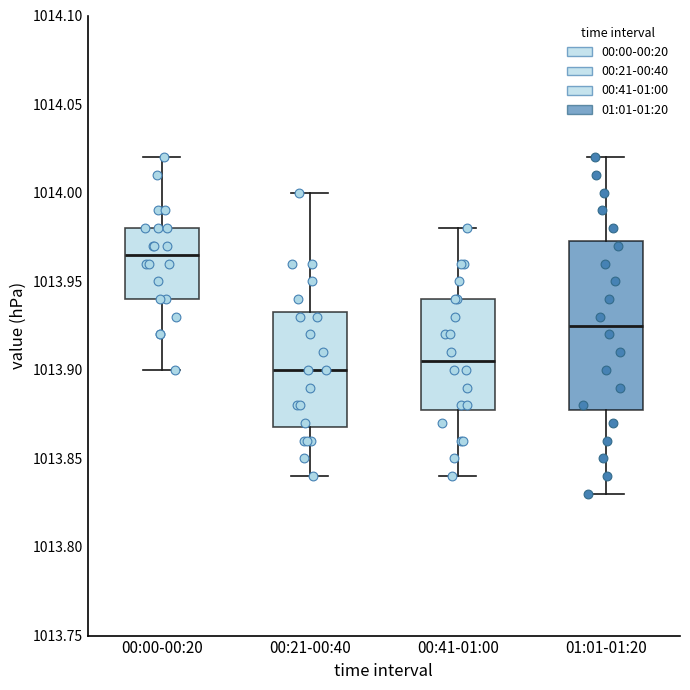

Reading left to right, read every box against the y-axis: the position of its median line, the range the box covers, and the ends of its whiskers. The values are not printed on the chart, so give them approximately, as read against the axis.

00:00-00:20: median 1013.965, box 1013.940 to 1013.980, whiskers 1013.900 to 1014.020
00:21-00:40: median 1013.900, box 1013.870 to 1013.935, whiskers 1013.840 to 1014.000
00:41-01:00: median 1013.905, box 1013.880 to 1013.940, whiskers 1013.840 to 1013.980
01:01-01:20: median 1013.925, box 1013.880 to 1013.975, whiskers 1013.830 to 1014.020